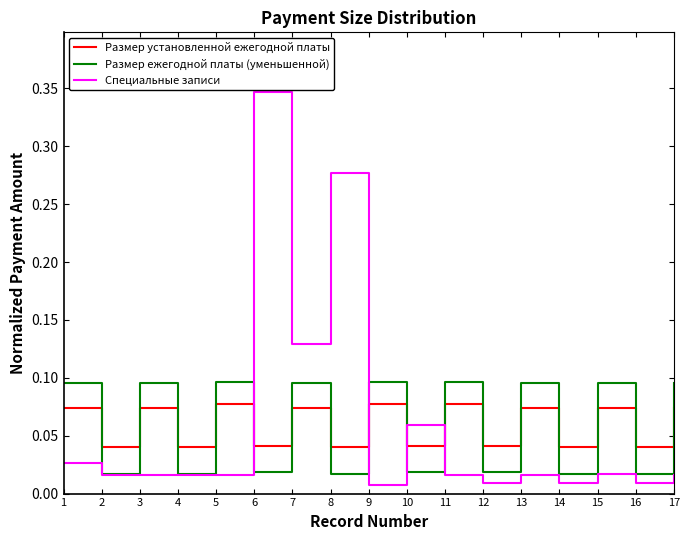

What are all the series names shown in the legend?

Размер установленной ежегодной платы, Размер ежегодной платы (уменьшенной), Специальные записи